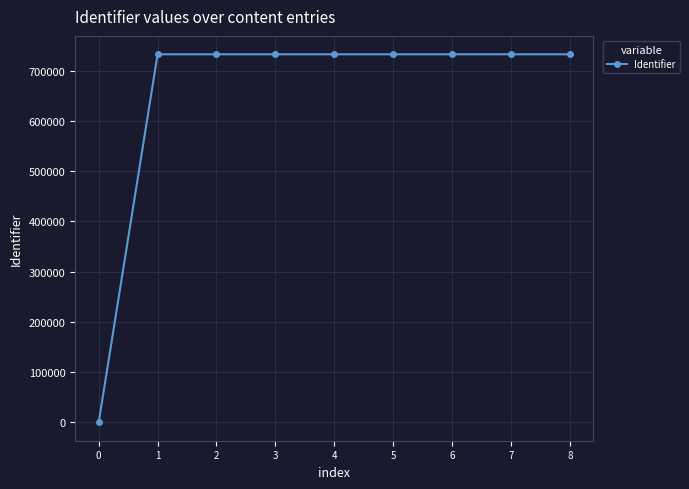

How many categories are shown in the chart?

9